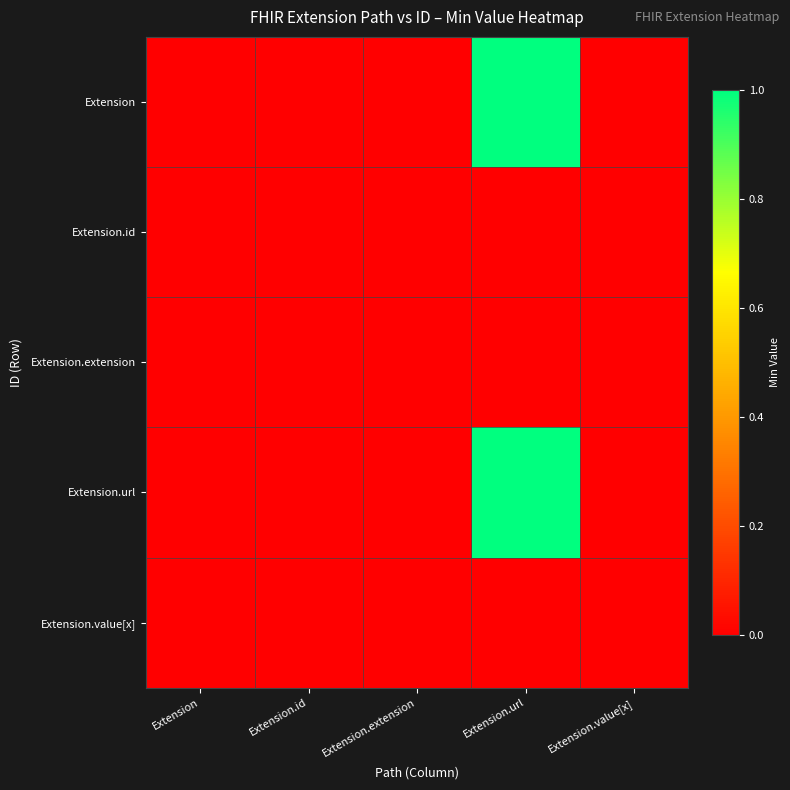

Rank the series by their maximum value, from highest to lowest.

Extension, Extension.url, Extension.id, Extension.extension, Extension.value[x]